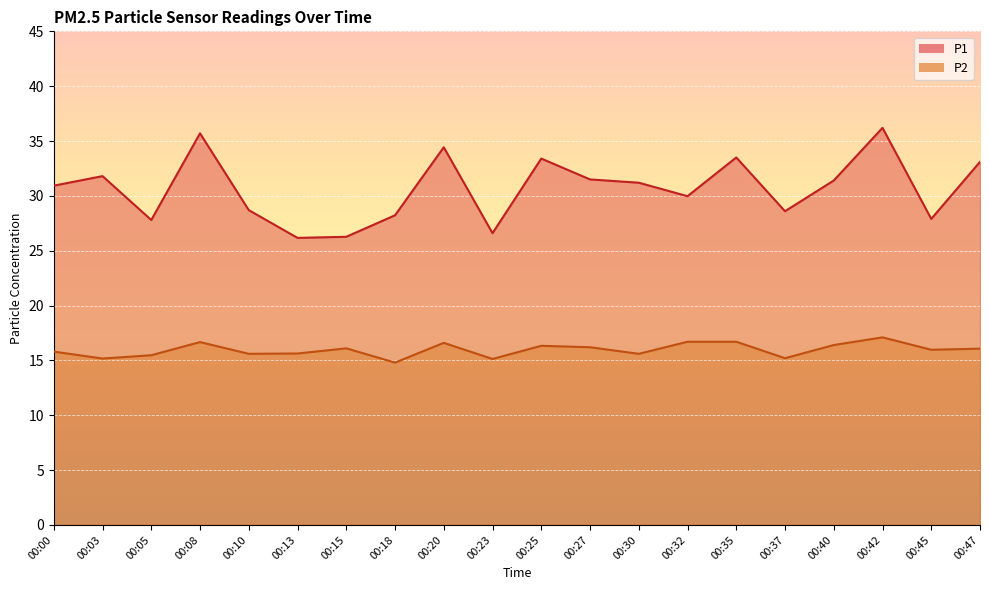

Count the number of data series in this chart.

2